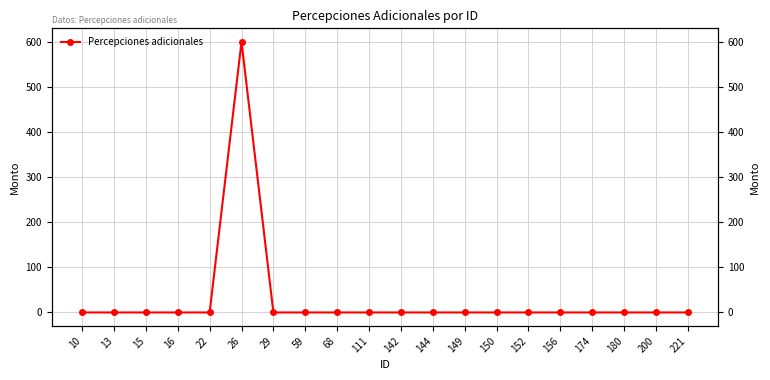

Reading right to left, transcribe all the data shown in this chart.

221=0	200=0	180=0	174=0	156=0	152=0	150=0	149=0	144=0	142=0	111=0	68=0	59=0	29=0	26=600	22=0	16=0	15=0	13=0	10=0